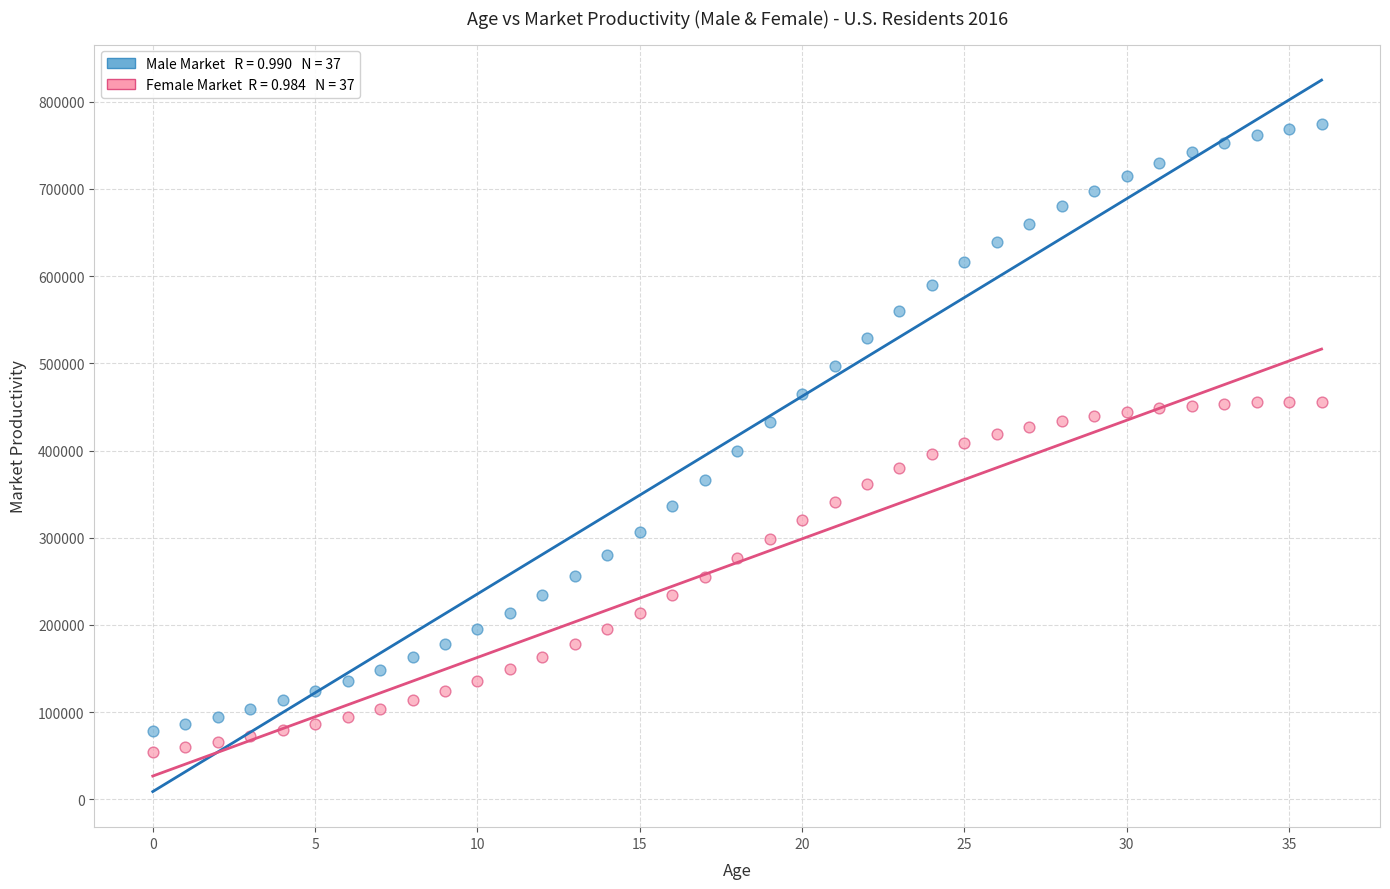

Across all data points, what is the range of Y values (max minus min)?

719068